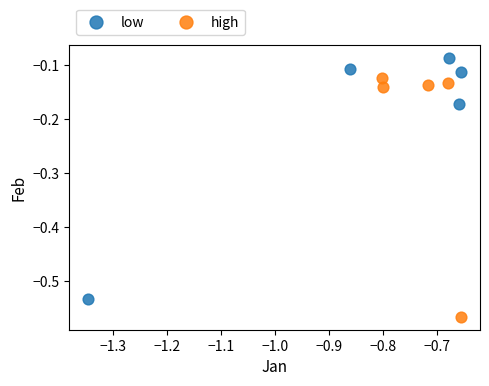

Which series contains the highest Y value?

low